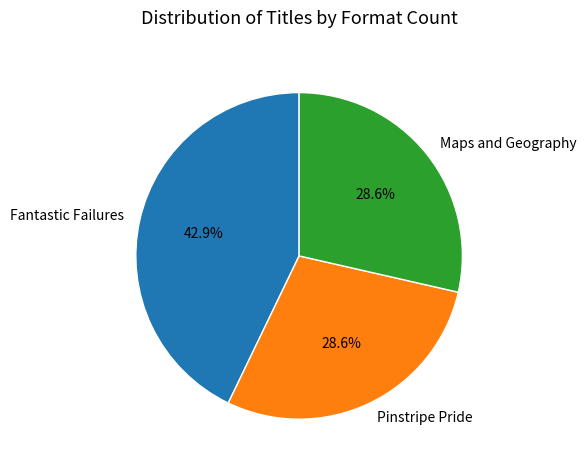

Does any single category account for the majority?

No